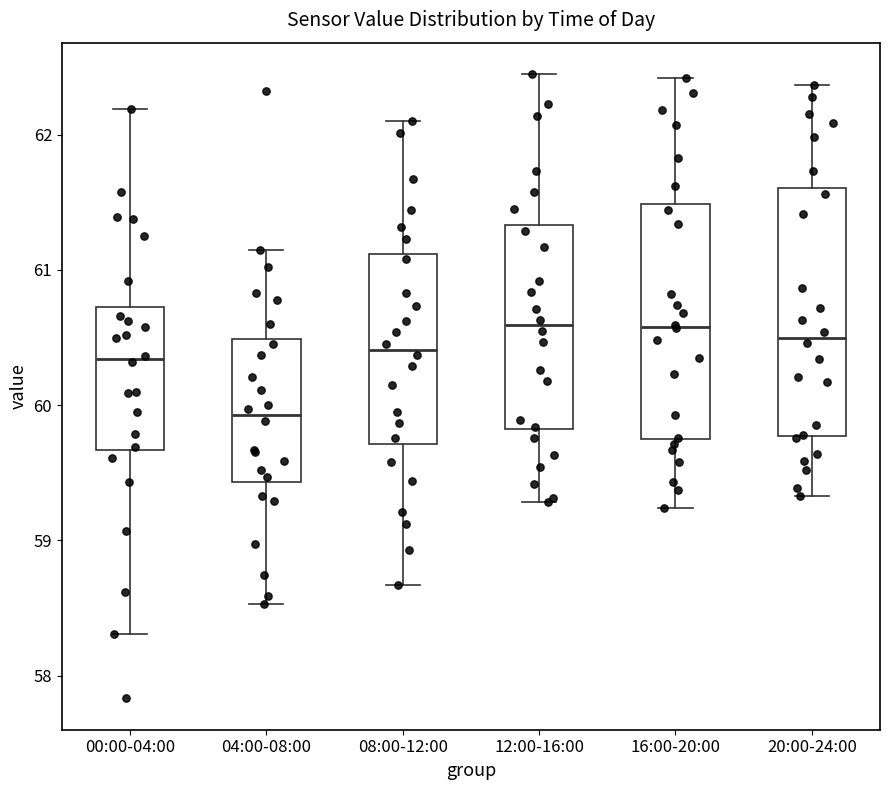

Reading left to right, read every box against the y-axis: the position of its median line, the range the box covers, and the ends of its whiskers. The values are not printed on the chart, so give them approximately, as read against the axis.

00:00-04:00: median 60.3, box 59.7 to 60.7, whiskers 58.3 to 62.2
04:00-08:00: median 59.9, box 59.4 to 60.5, whiskers 58.5 to 61.2
08:00-12:00: median 60.4, box 59.7 to 61.1, whiskers 58.7 to 62.1
12:00-16:00: median 60.6, box 59.8 to 61.3, whiskers 59.3 to 62.5
16:00-20:00: median 60.6, box 59.7 to 61.5, whiskers 59.2 to 62.4
20:00-24:00: median 60.5, box 59.8 to 61.6, whiskers 59.3 to 62.4